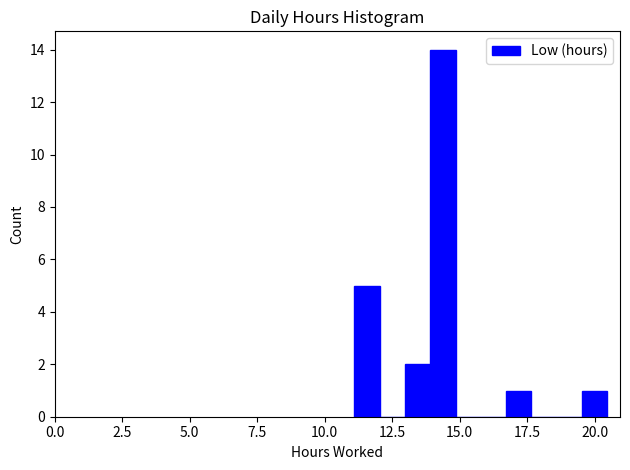

Around what value on the x-axis is the tallest bar? Give the approximate position of its centre, as read against the axis.

14.5